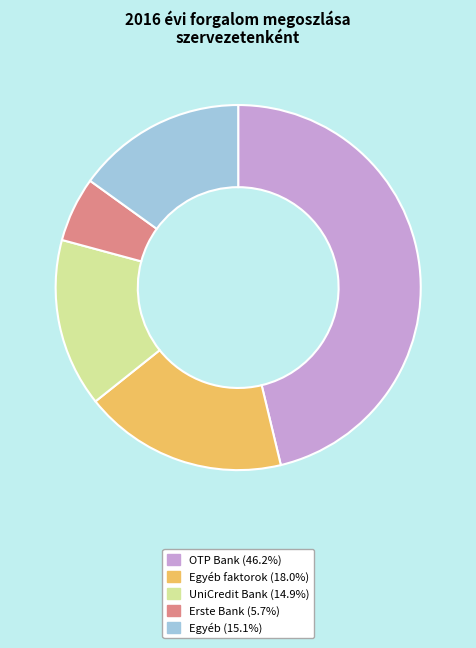

Does any single category account for the majority?

No